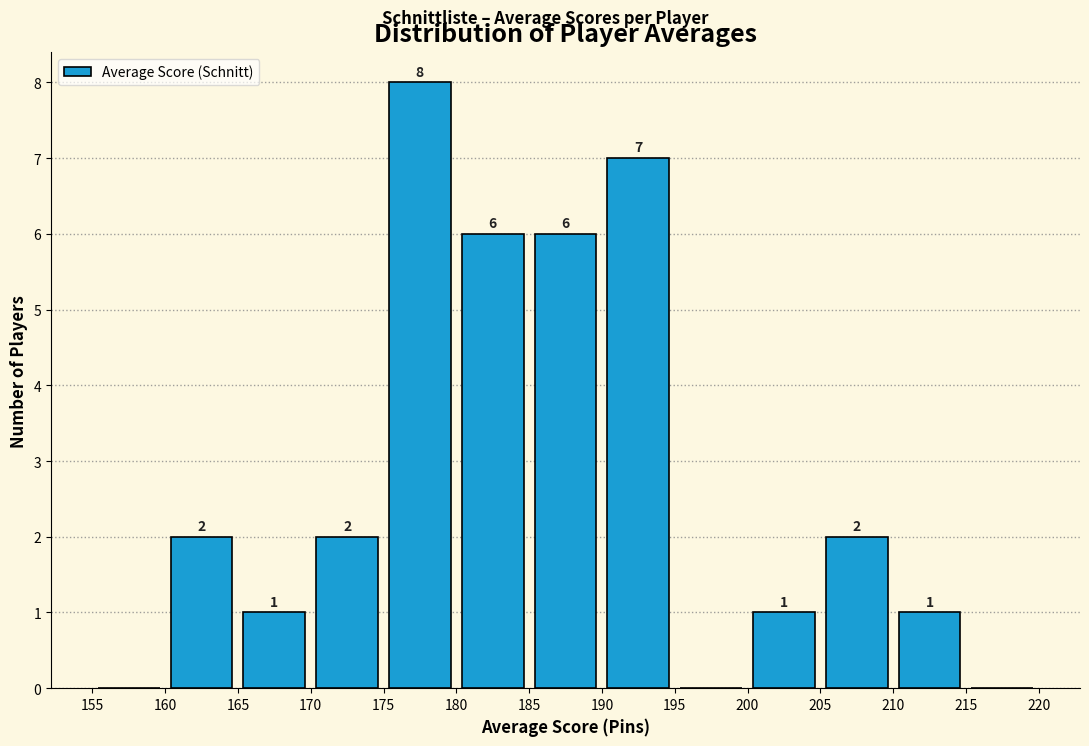

Over which range of the x-axis is the bar tallest?

175 to 180